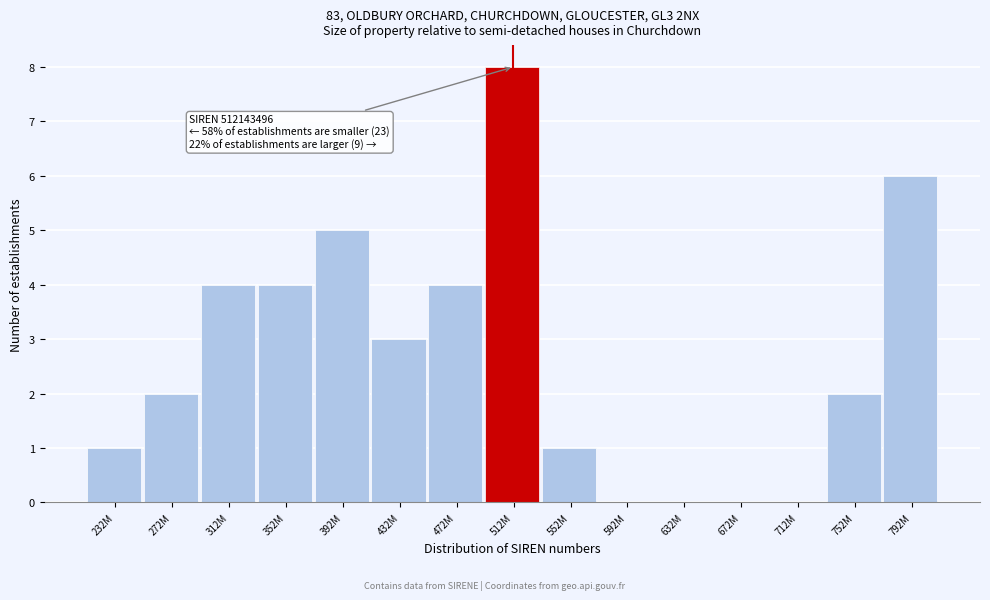

Reading left to right, transcribe all the data shown in this chart.

232M=1	272M=2	312M=4	352M=4	392M=5	432M=3	472M=4	512M=8	552M=1	592M=0	632M=0	672M=0	712M=0	752M=2	792M=6